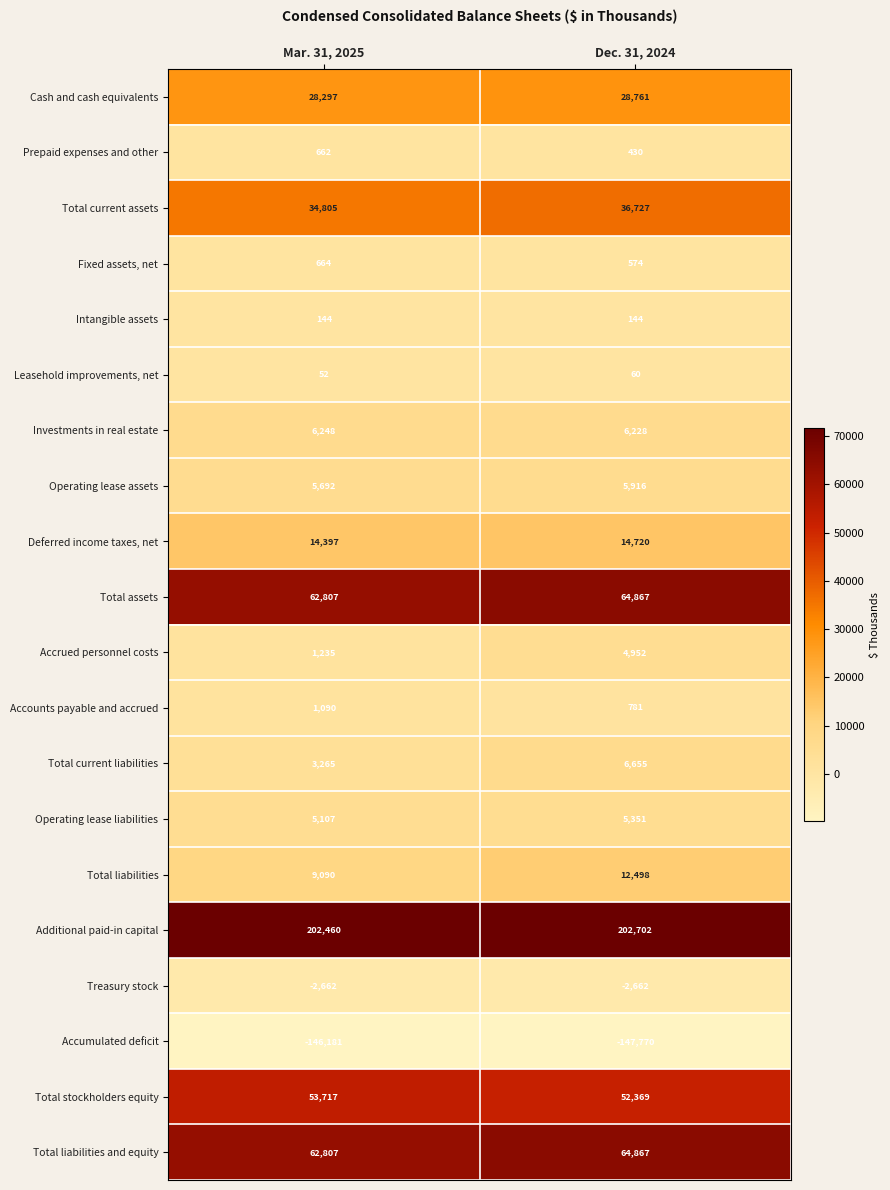

True or false: Total current liabilities has a value of 6655 at Dec. 31, 2024.

True